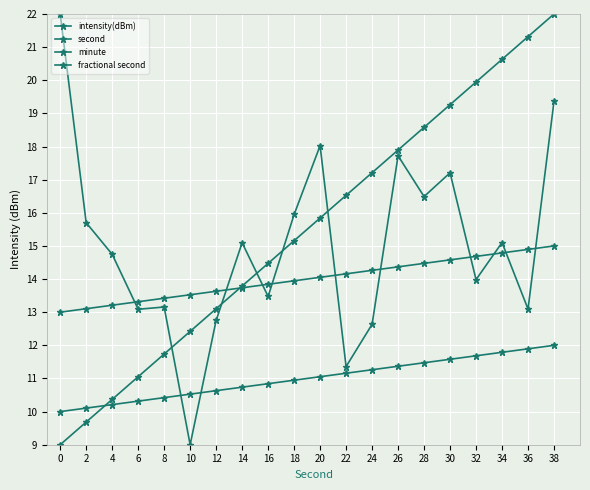

How many series are shown in this chart?

4